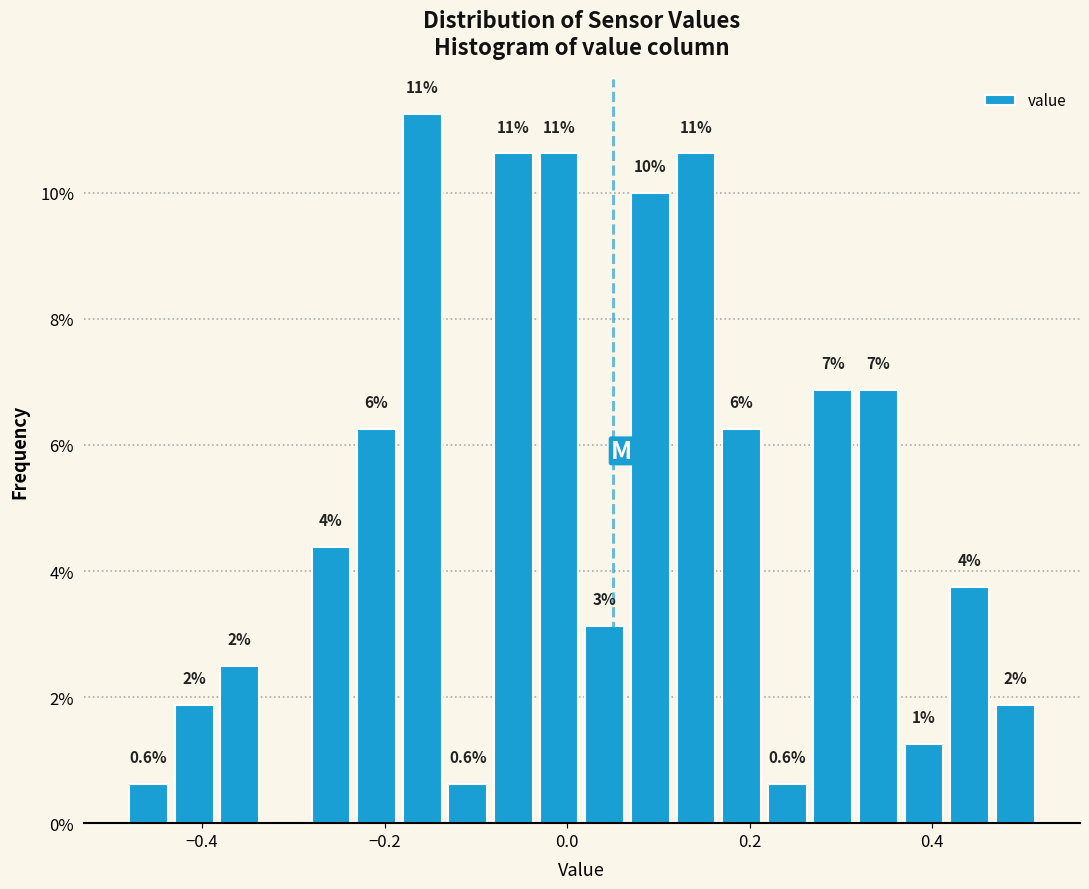

Read against the x-axis, roughly where is the centre of the tallest bar?

-0.16